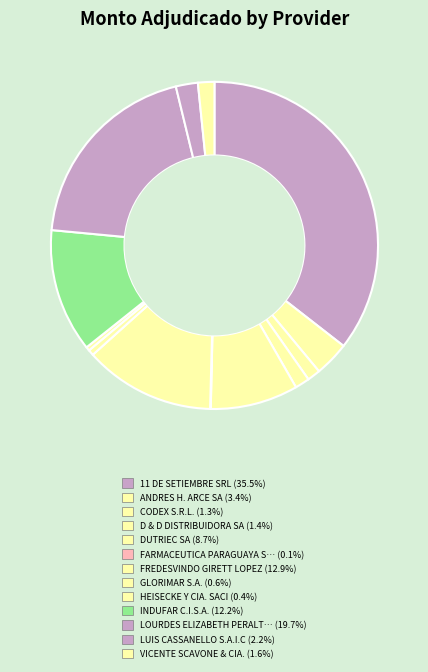

To the nearest percent, what is the difference between the largest and smallest slice percentages?

35%